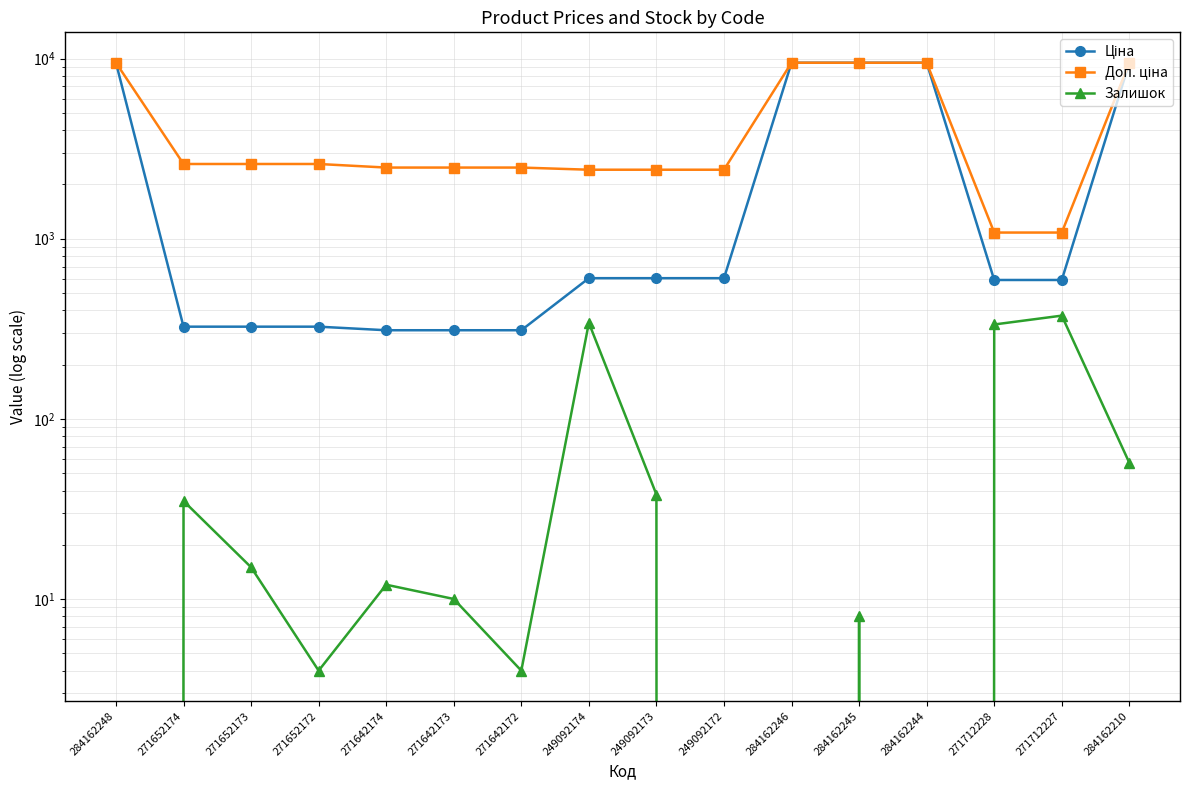

The value of Доп. ціна at 271652174 is 2598.3. True or false?

True